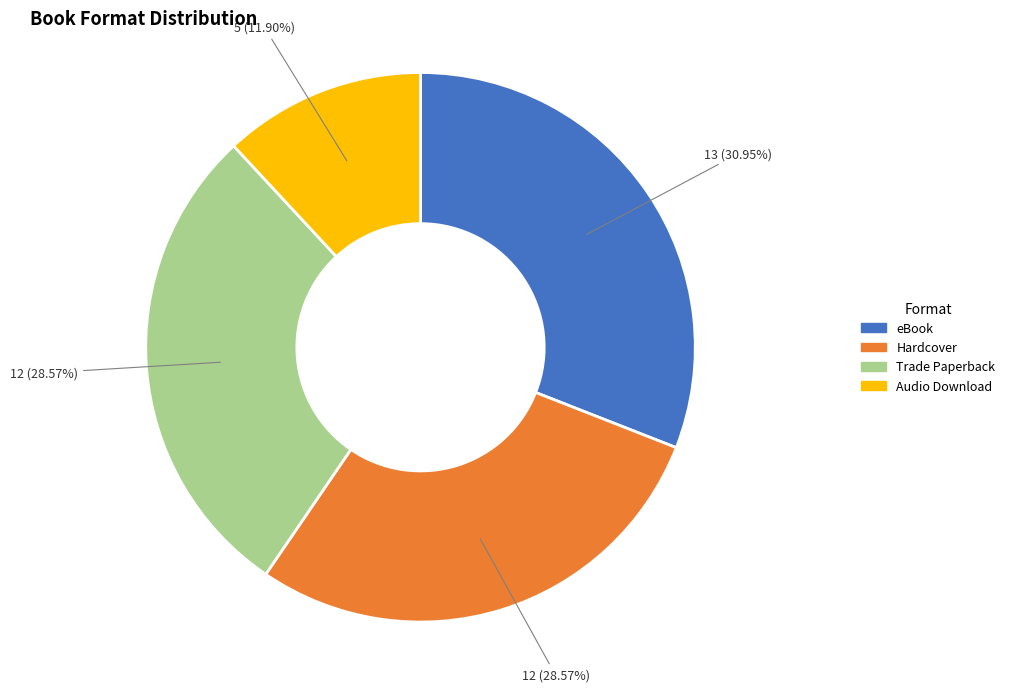

Which has a higher value, Trade Paperback or eBook?

eBook